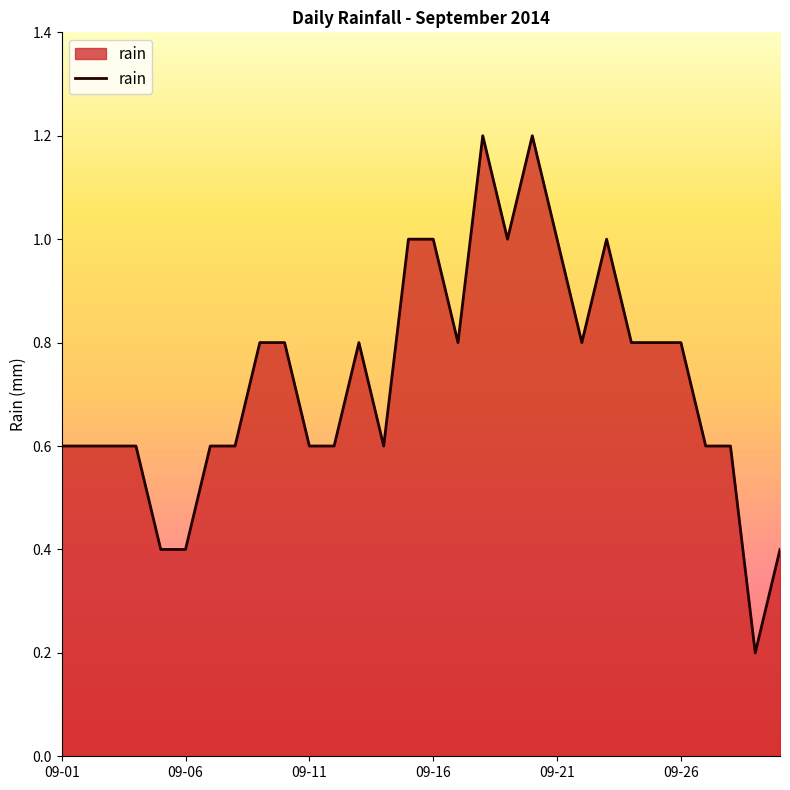

What is the difference between the second highest and second lowest values?

0.8